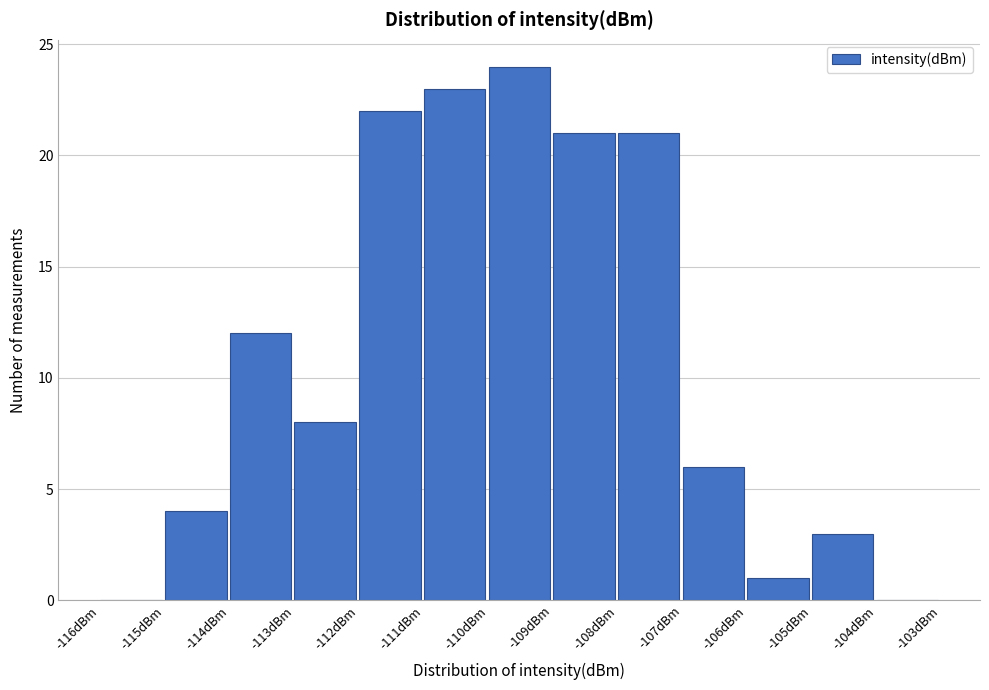

What is the height of the bar covering -107 to -106 on the x-axis? The values are not printed on the chart, so give them approximately, as read against the axis.

6